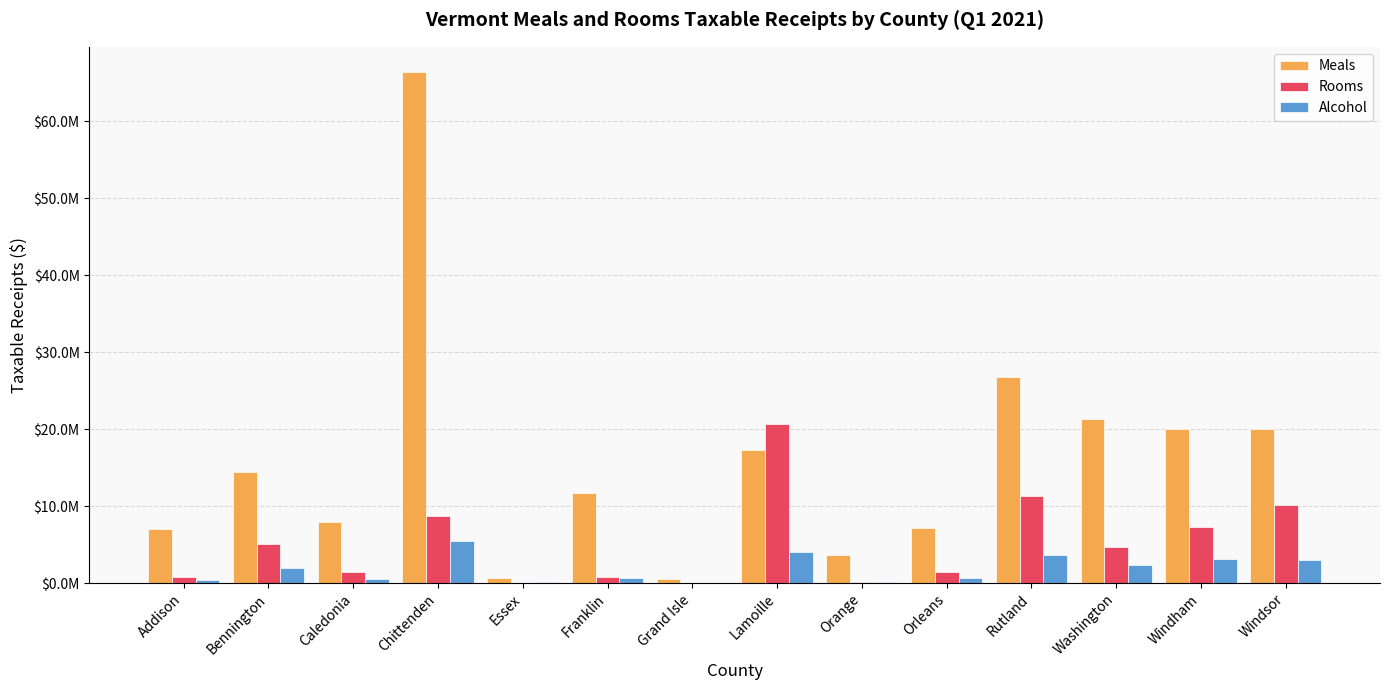

At which category is the sum across all series the highest?

Chittenden